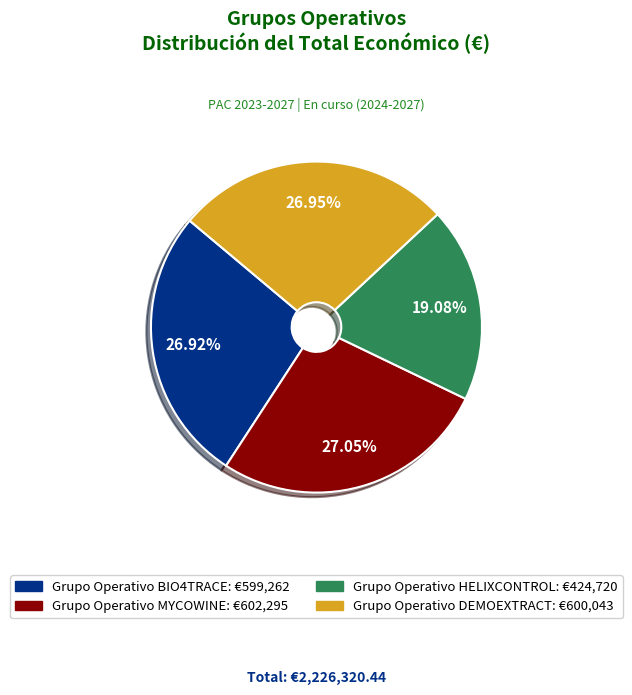

Is there any slice that represents more than half of the pie?

No